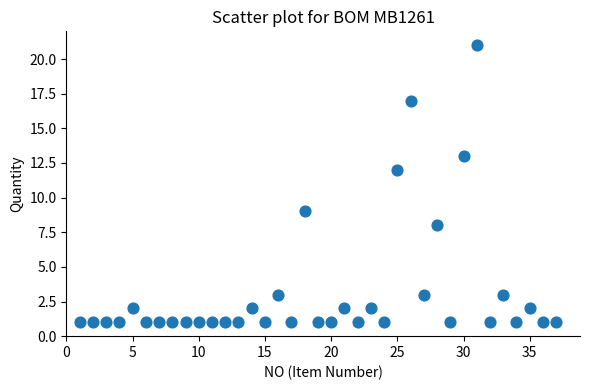

What is the range of Y values (max minus min)?

20